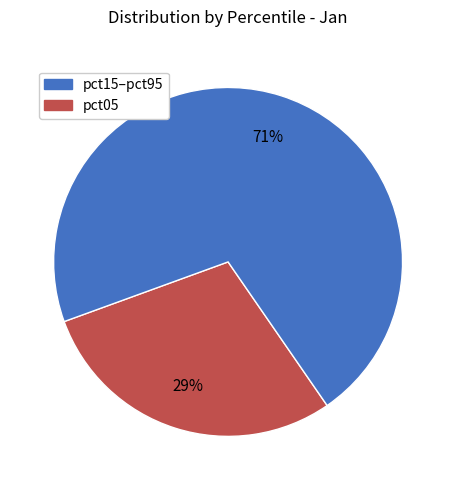

Is there any slice that represents more than half of the pie?

Yes